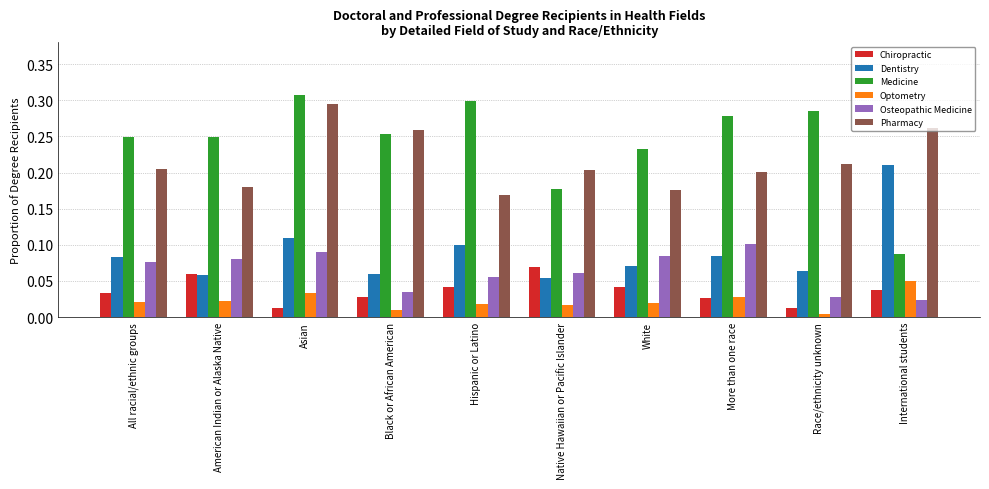

Which category has the highest value in the Osteopathic Medicine series?

More than one race